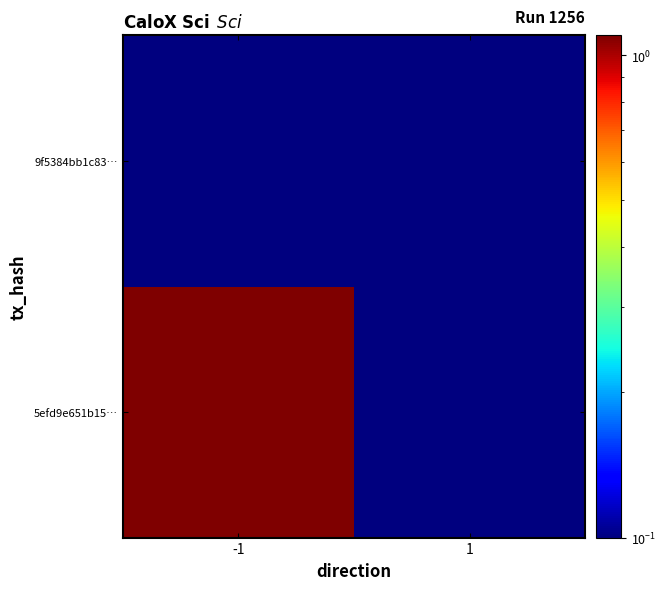

At which category does the chart reach its peak across all series?

-1